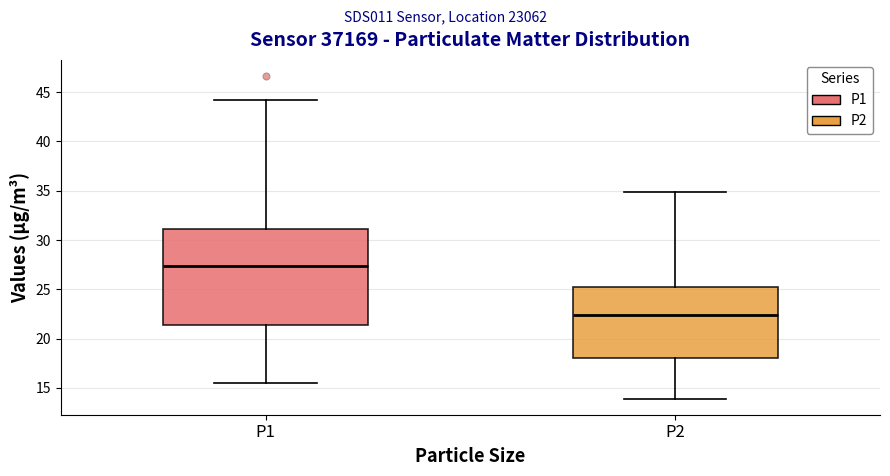

Reading left to right, transcribe this box plot: for each box, give where its median line is, the range the box spans, and where its two whiskers end, as read against the y-axis. The values are not printed on the chart, so give them approximately, as read against the axis.

P1: median 27.5, box 21.5 to 31.0, whiskers 15.5 to 44.0
P2: median 22.5, box 18.0 to 25.5, whiskers 14.0 to 35.0